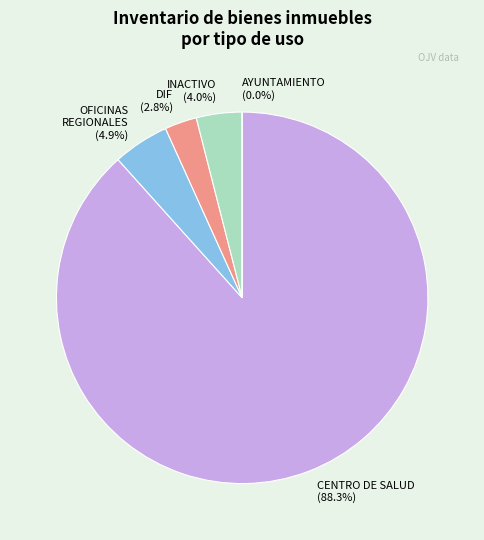

Does OFICINAS REGIONALES represent more than half of the total?

No